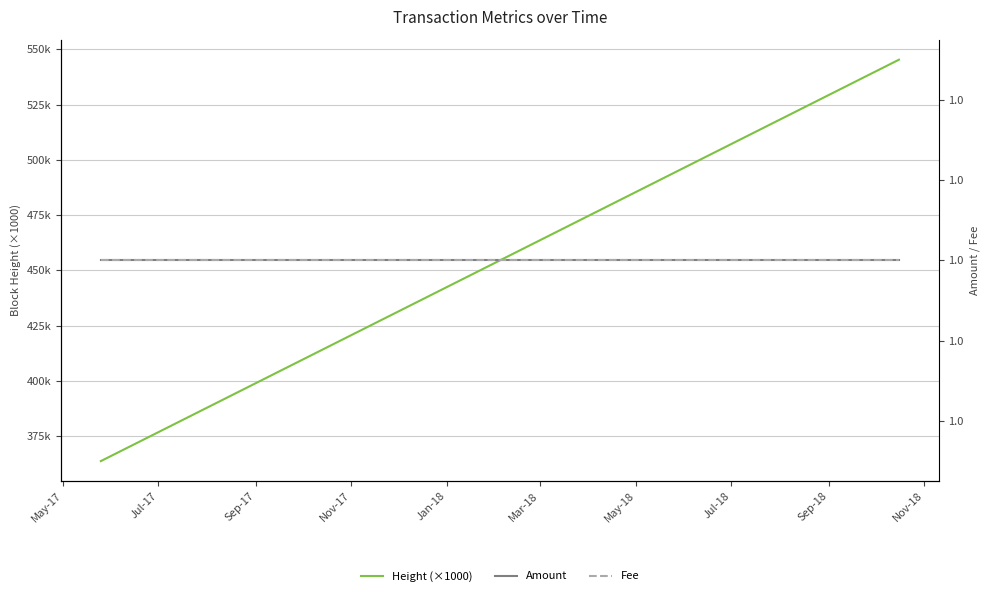

Which series has the widest spread of values?

Height (×1000)